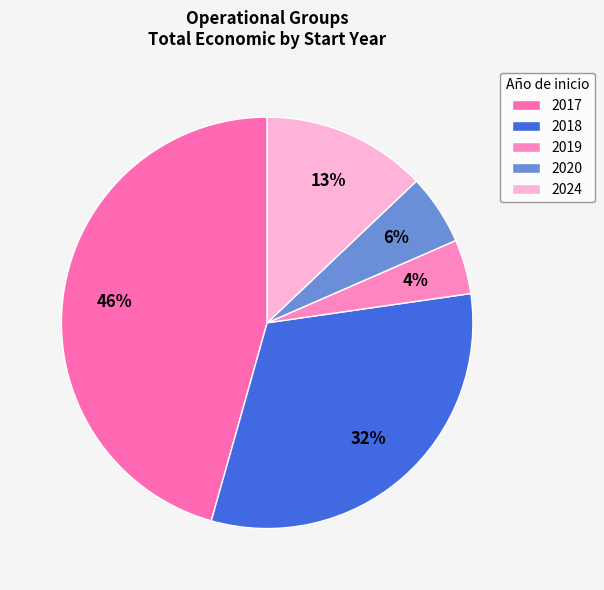

How many slices are in this pie chart?

5